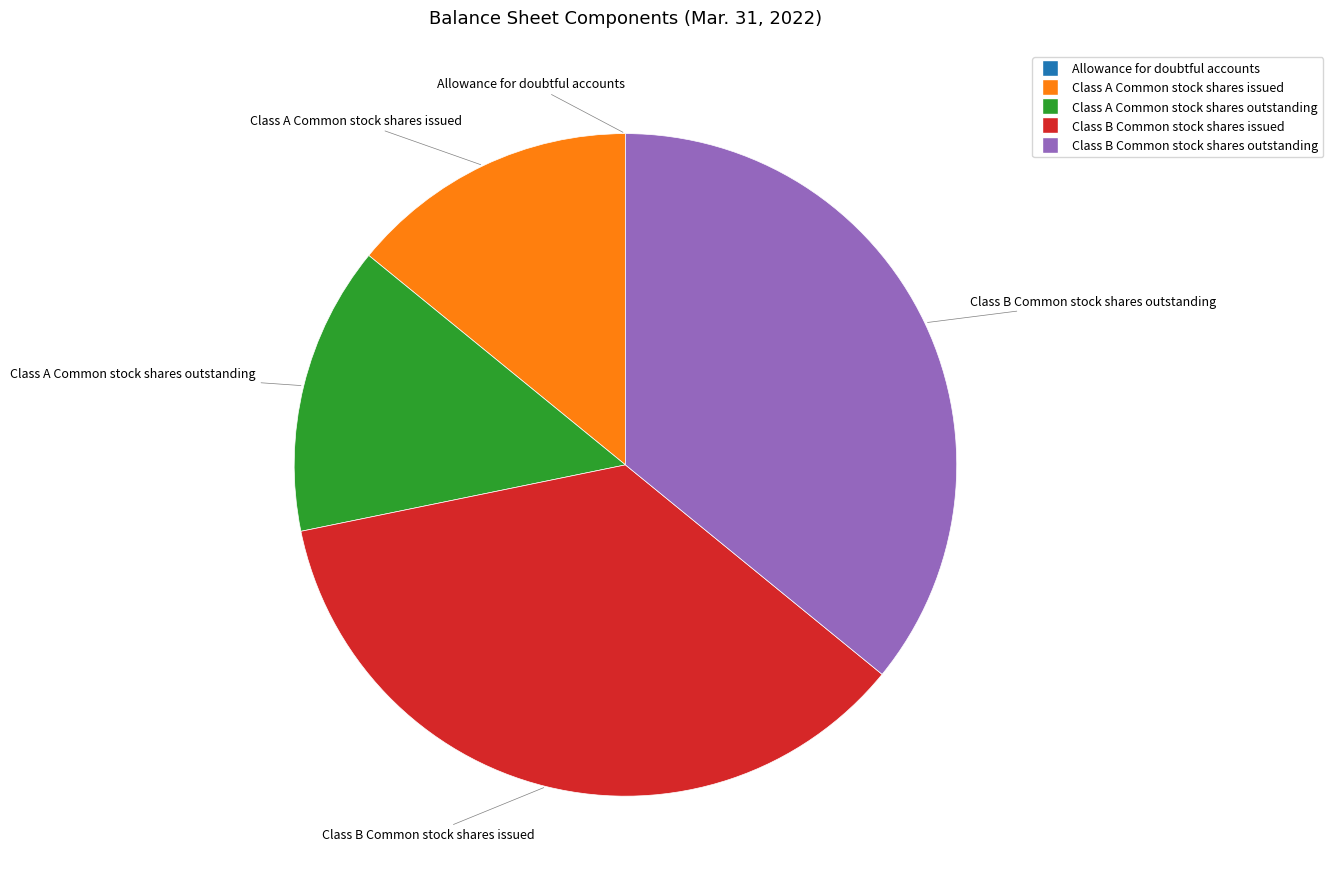

Is Class A Common stock shares outstanding the majority of the pie?

No